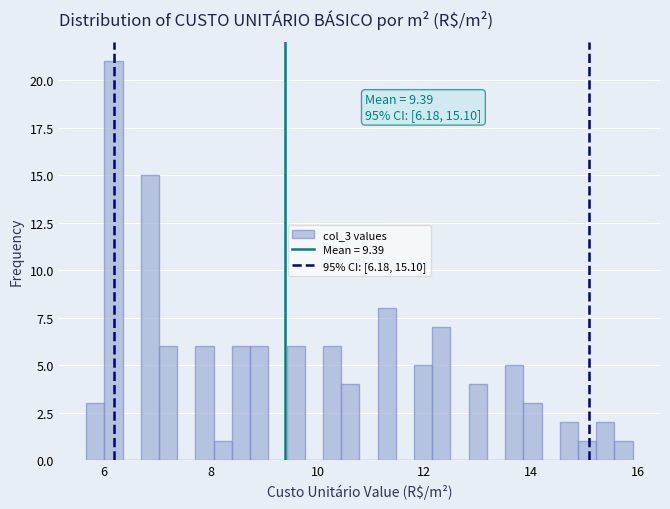

Around what value on the x-axis is the tallest bar? Give the approximate position of its centre, as read against the axis.

6.2